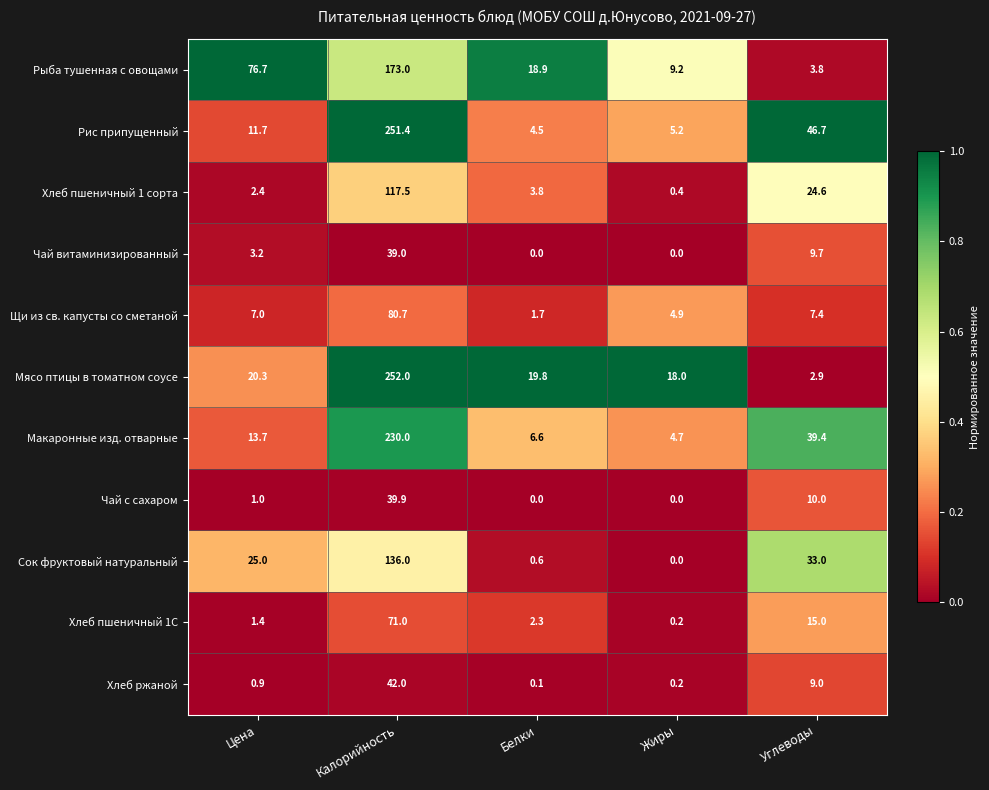

What is the sum of all Мясо птицы в томатном соусе values?

313.0